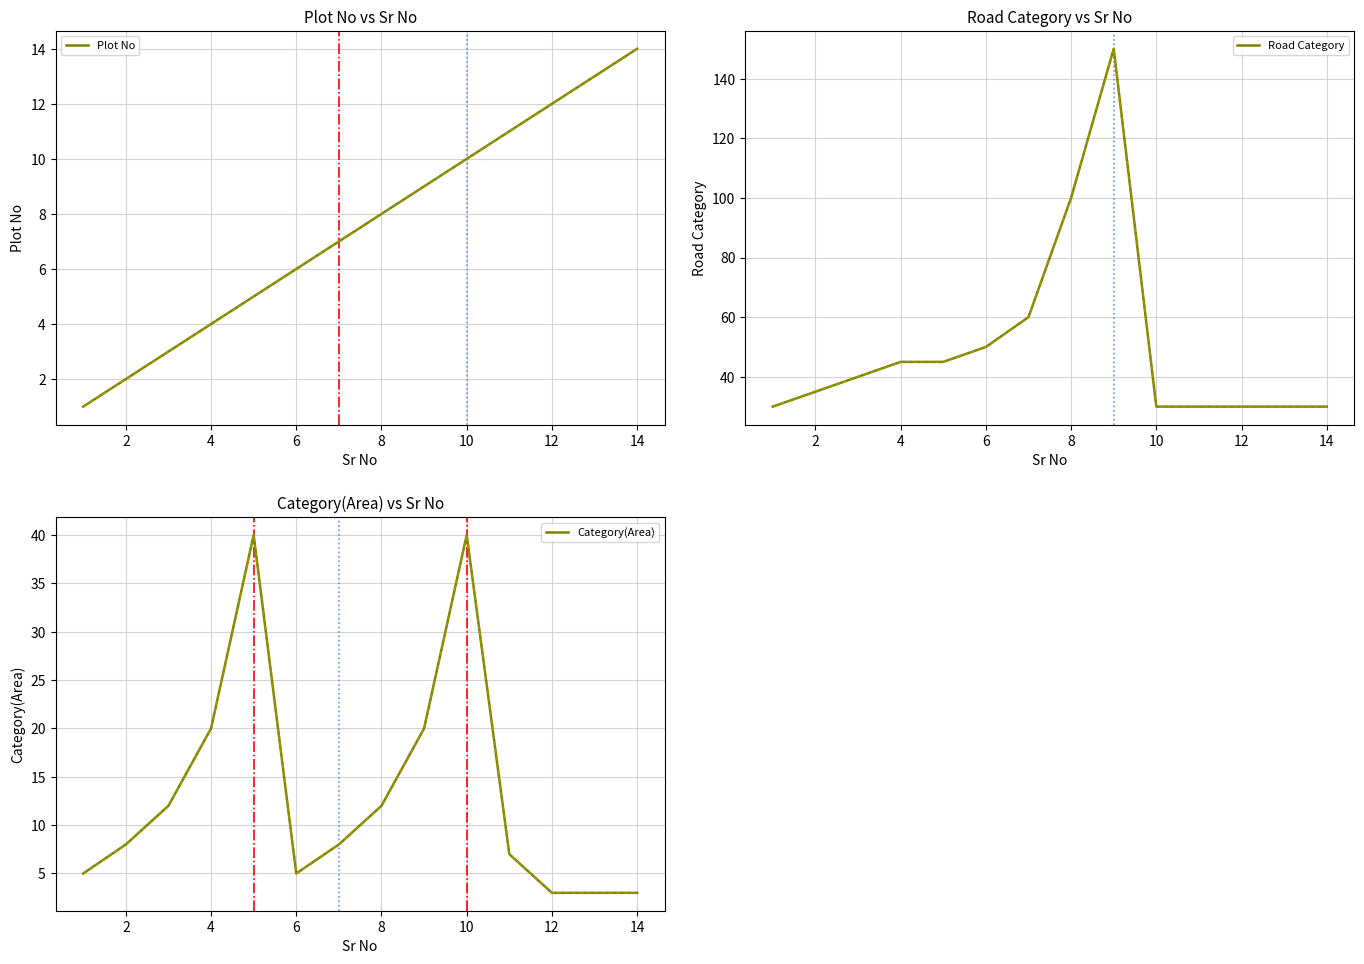

How many values in the Road Category series exceed 40?

6